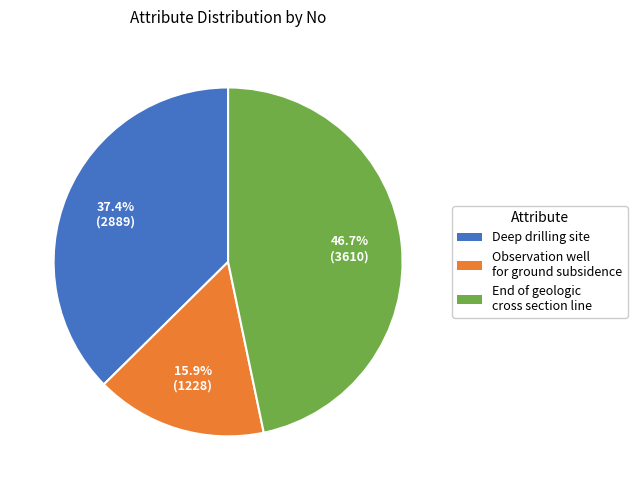

Is there any slice that represents more than half of the pie?

No